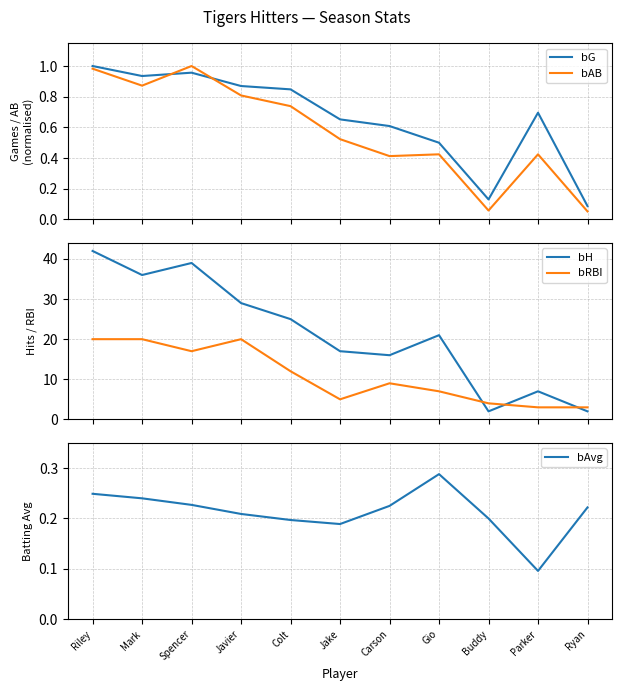

What is the value of the bH point at the 3rd from the left?

39.0